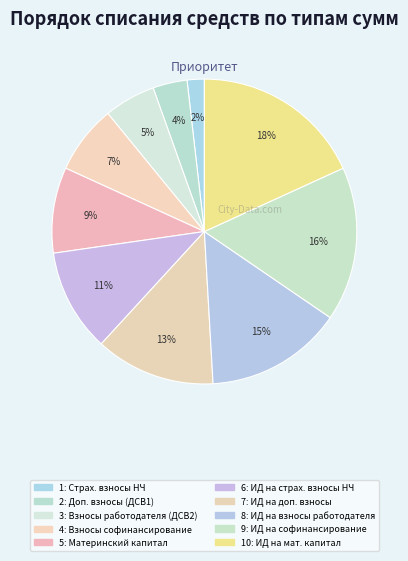

To the nearest percent, what is the difference between the largest and smallest slice percentages?

16%